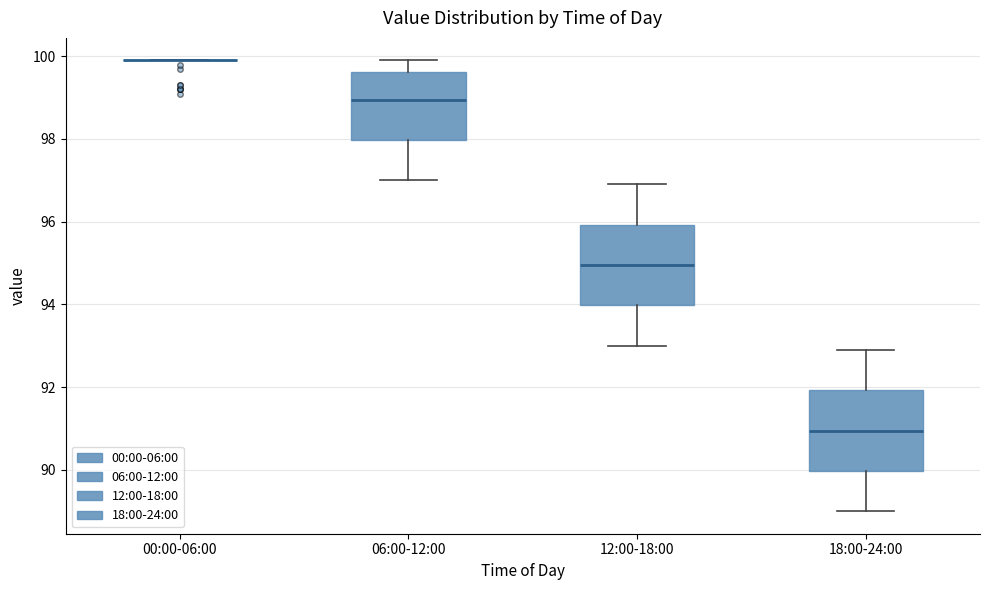

Reading left to right, read every box against the y-axis: the position of its median line, the range the box covers, and the ends of its whiskers. The values are not printed on the chart, so give them approximately, as read against the axis.

00:00-06:00: box collapsed to a line at 100.0, whiskers 100.0 to 100.0
06:00-12:00: median 99.0, box 98.0 to 99.6, whiskers 97.0 to 100.0
12:00-18:00: median 95.0, box 94.0 to 96.0, whiskers 93.0 to 97.0
18:00-24:00: median 91.0, box 90.0 to 92.0, whiskers 89.0 to 93.0